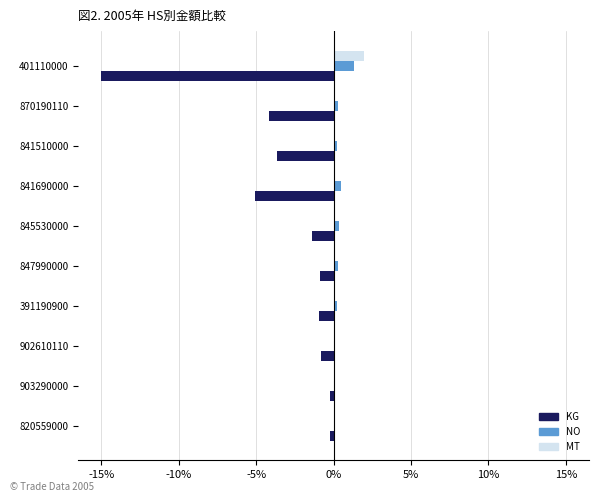

The KG series shows -0.9 at 847990000. True or false?

True